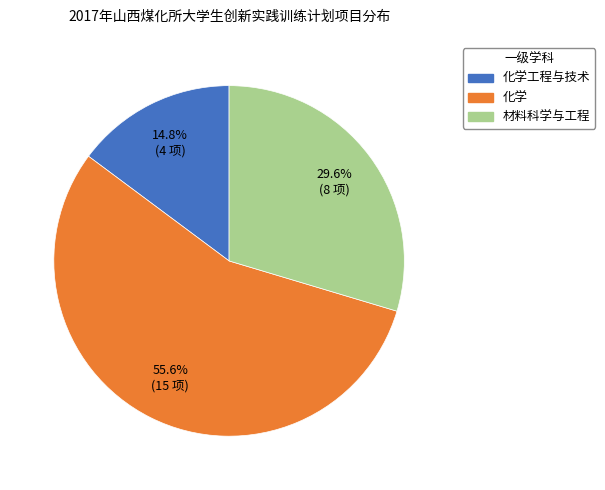

How many segments does this pie chart have?

3